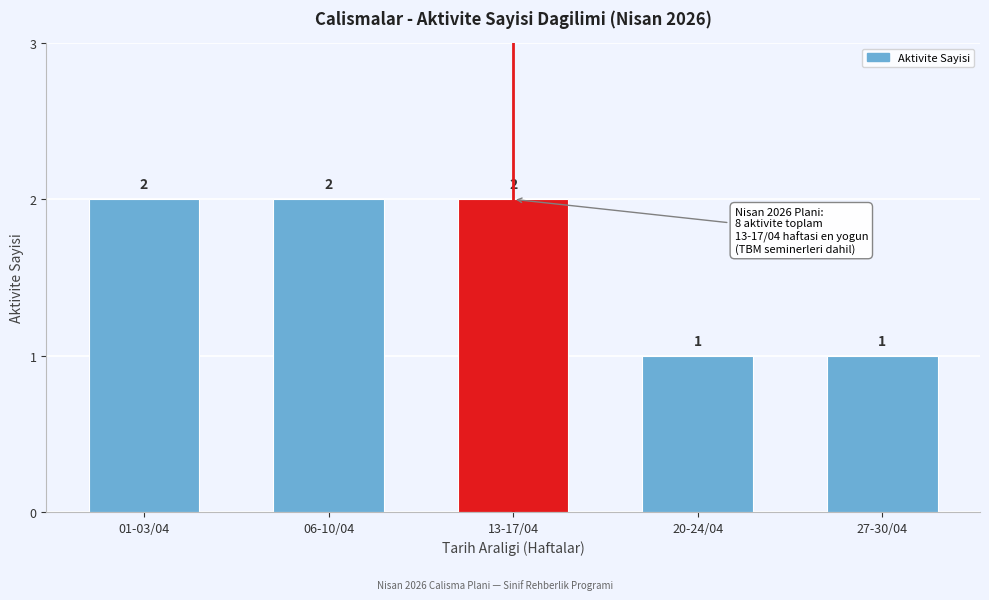

Reading right to left, transcribe all the data shown in this chart.

1	1	2	2	2